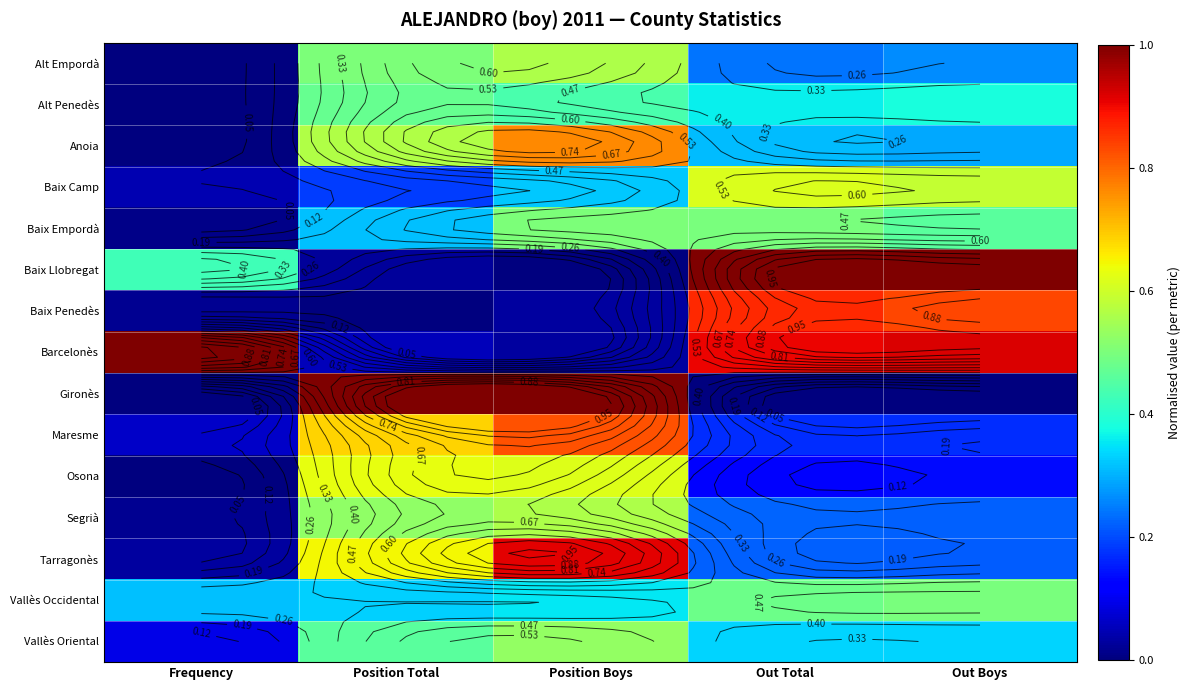

The value of Osona at Position Boys is 0.4. True or false?

False